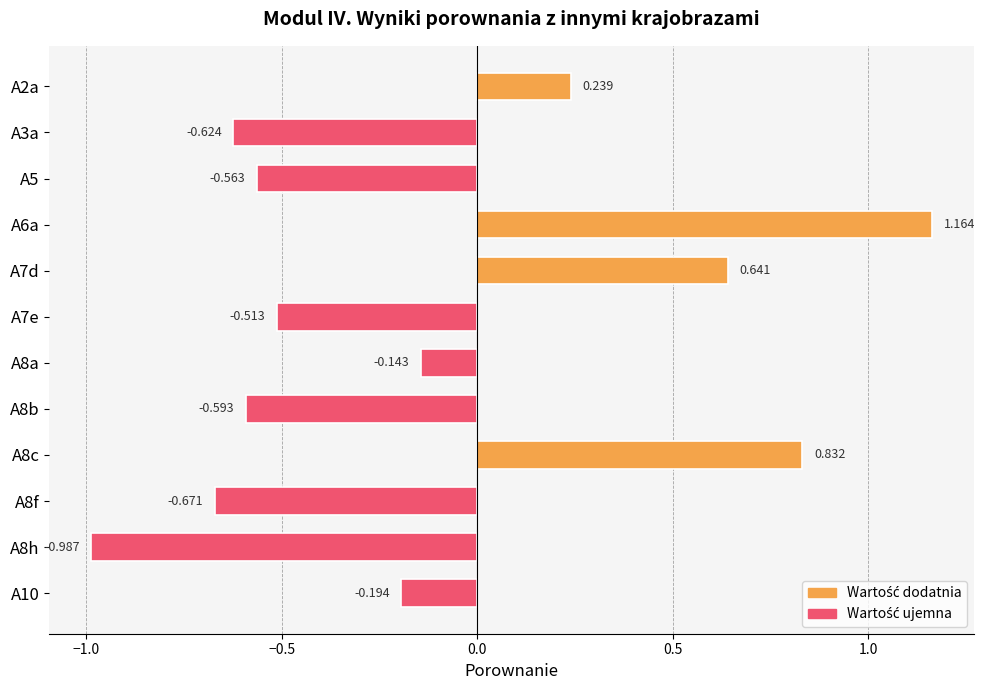

What is the greatest value displayed?

1.2